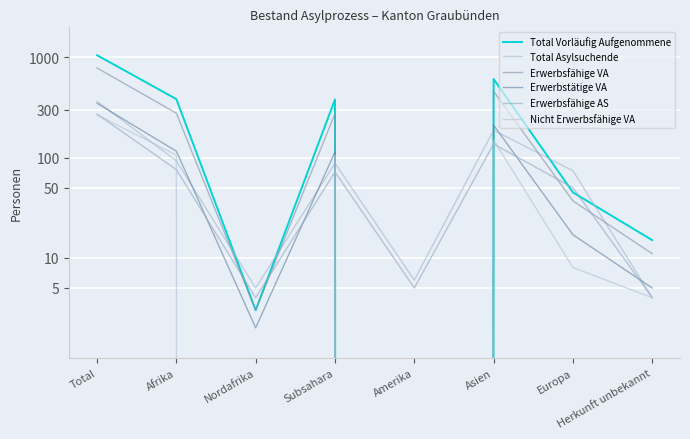

Read the Erwerbstätige VA value at Subsahara, to the nearest 10.

110